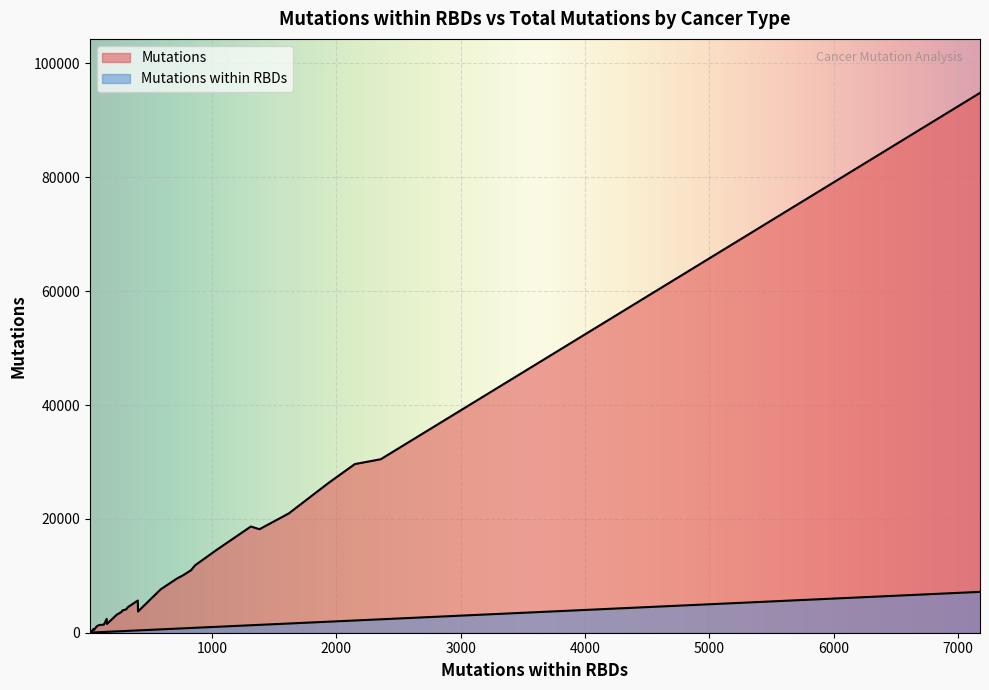

True or false: Mutations and Mutations within RBDs intersect in this chart.

False